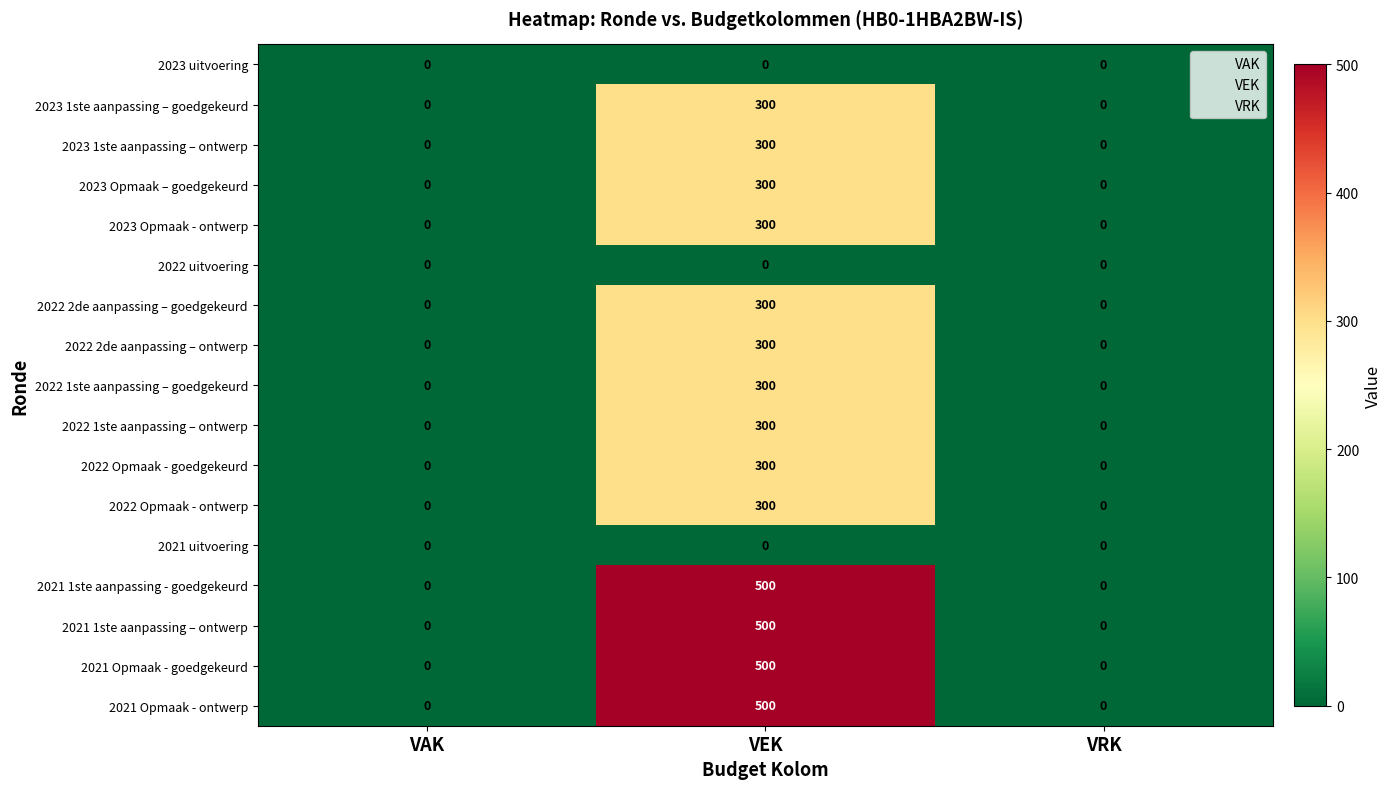

What is the sum of all 2023 Opmaak – goedgekeurd values?

300